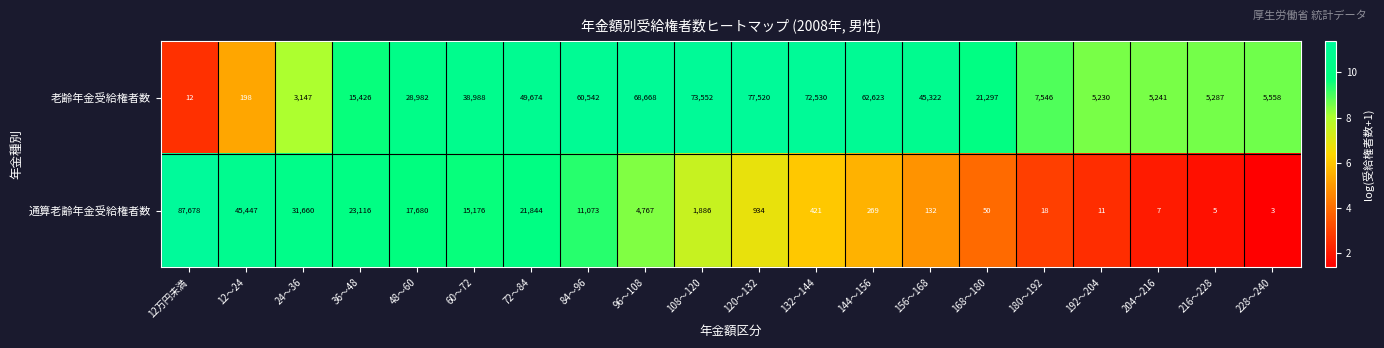

What is the difference between the highest and lowest values at 12万円未満?

87666